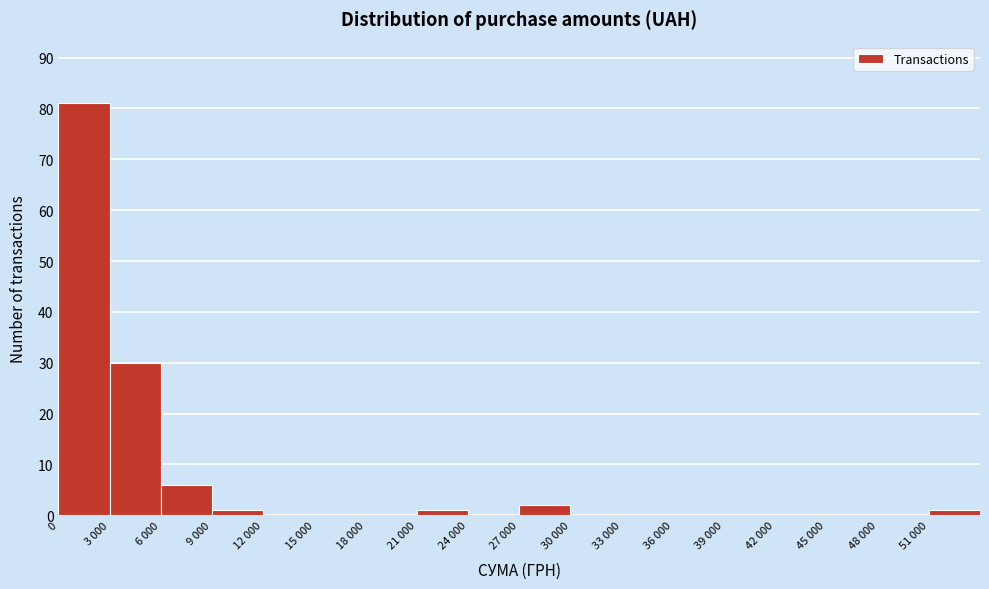

Reading left to right, transcribe all the data shown in this chart.

0=81	3 000=30	6 000=6	9 000=1	12 000=0	15 000=0	18 000=0	21 000=1	24 000=0	27 000=2	30 000=0	33 000=0	36 000=0	39 000=0	42 000=0	45 000=0	48 000=0	51 000=1